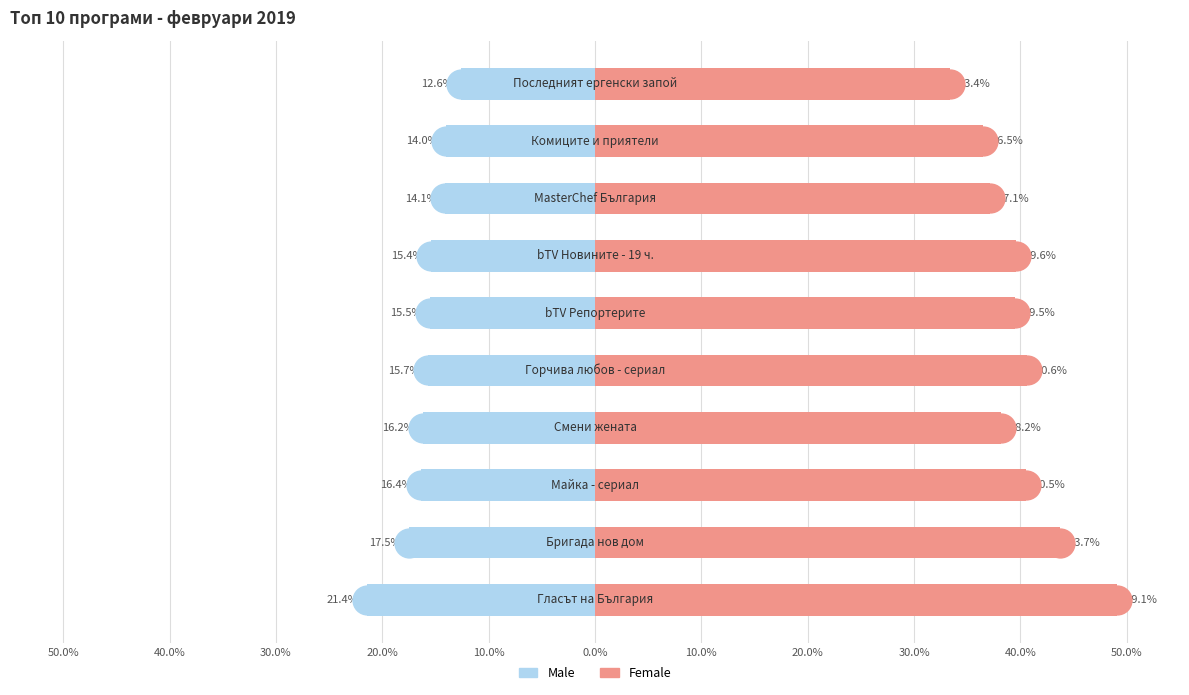

At how many categories does at least one series exceed 26?

10